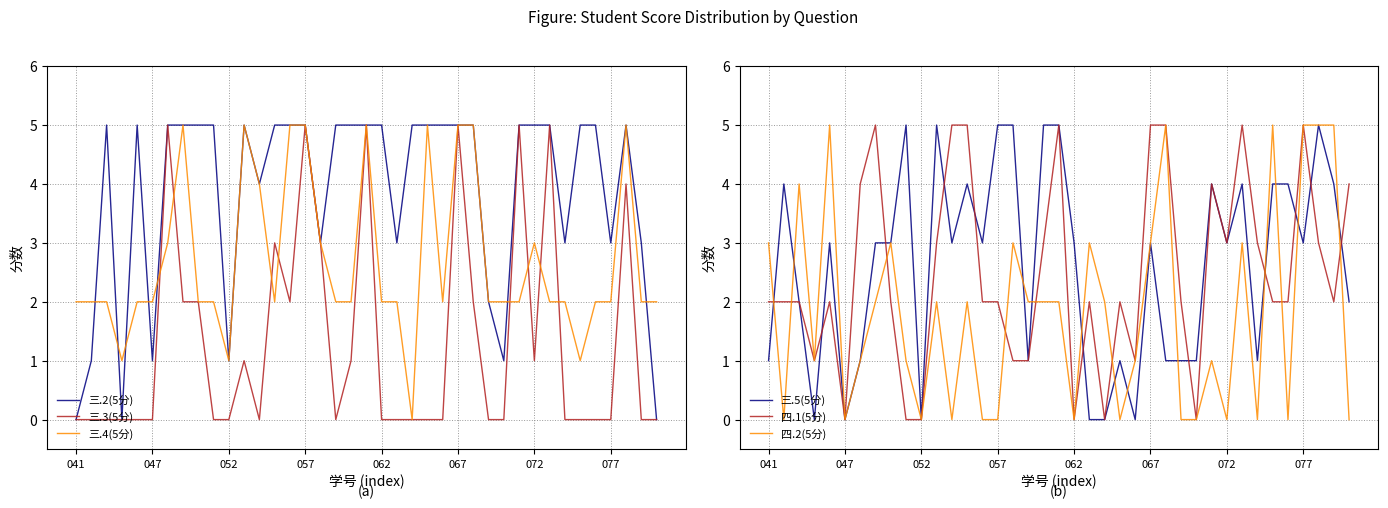

Rank the series by their maximum value, from highest to lowest.

三.2(5分), 三.3(5分), 三.4(5分), 三.5(5分), 四.1(5分), 四.2(5分)